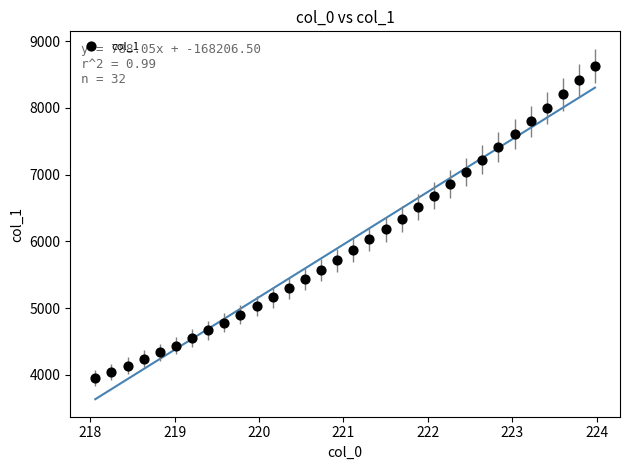

What is the range of X values (max minus min)?

5.9